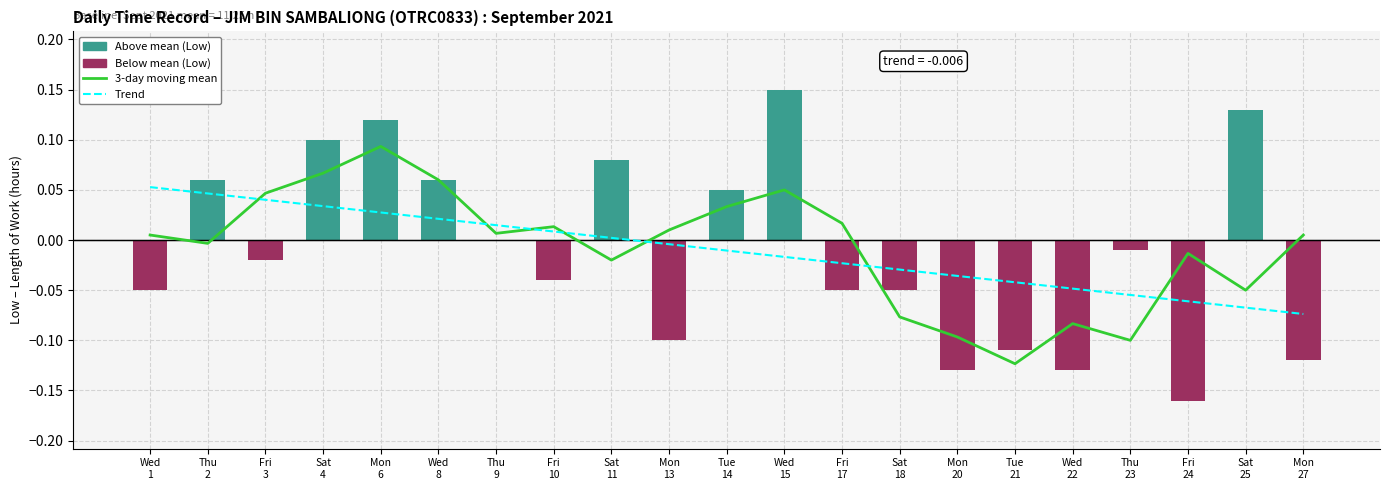

At which category does the chart reach its peak across all series?

Wed
15